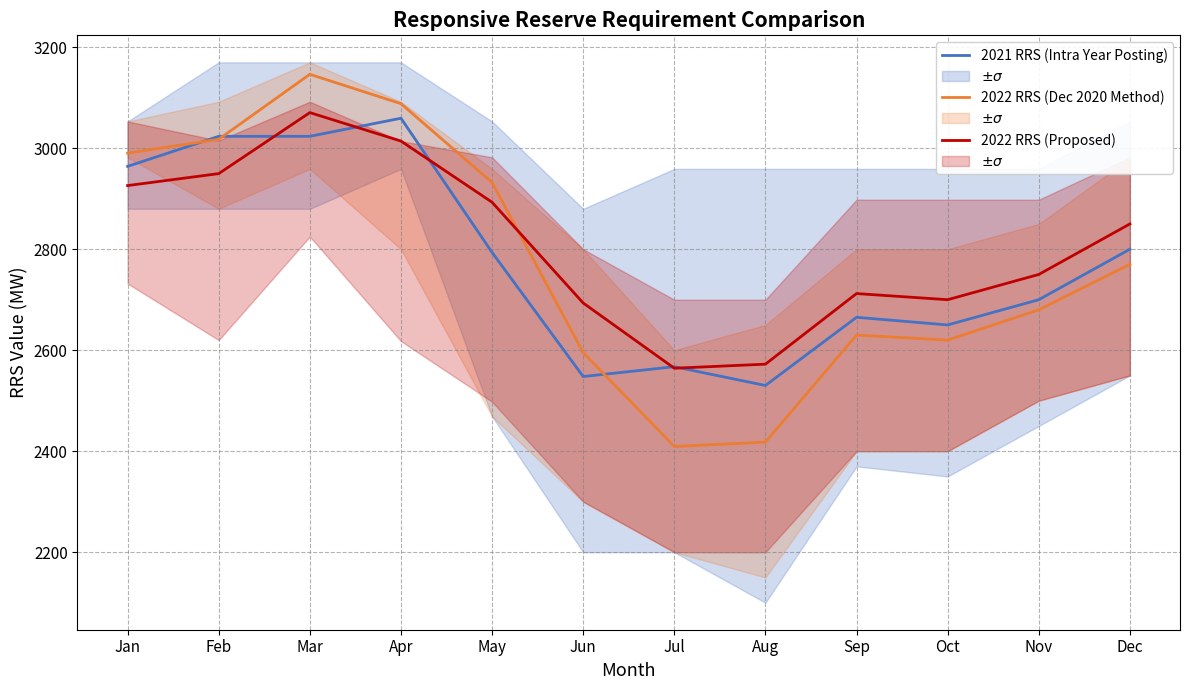

Count the number of data series in this chart.

3